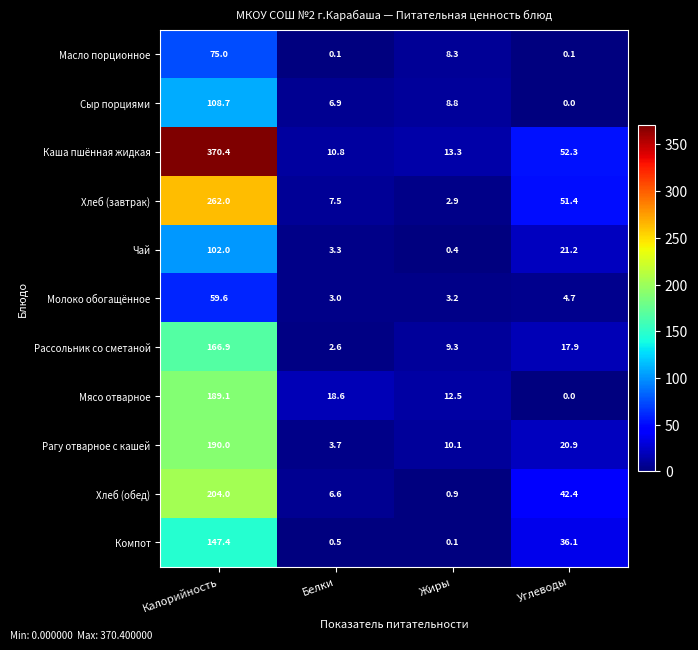

True or false: Сыр порциями has a value of 3.9 at Жиры.

False